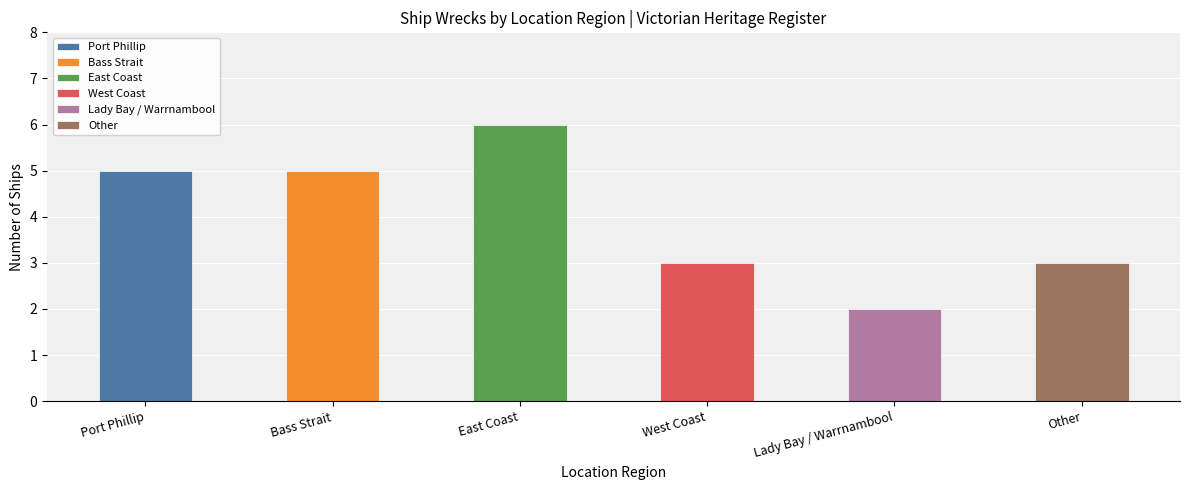

Rank the categories by value from lowest to highest.

Lady Bay / Warrnambool, West Coast, Other, Port Phillip, Bass Strait, East Coast